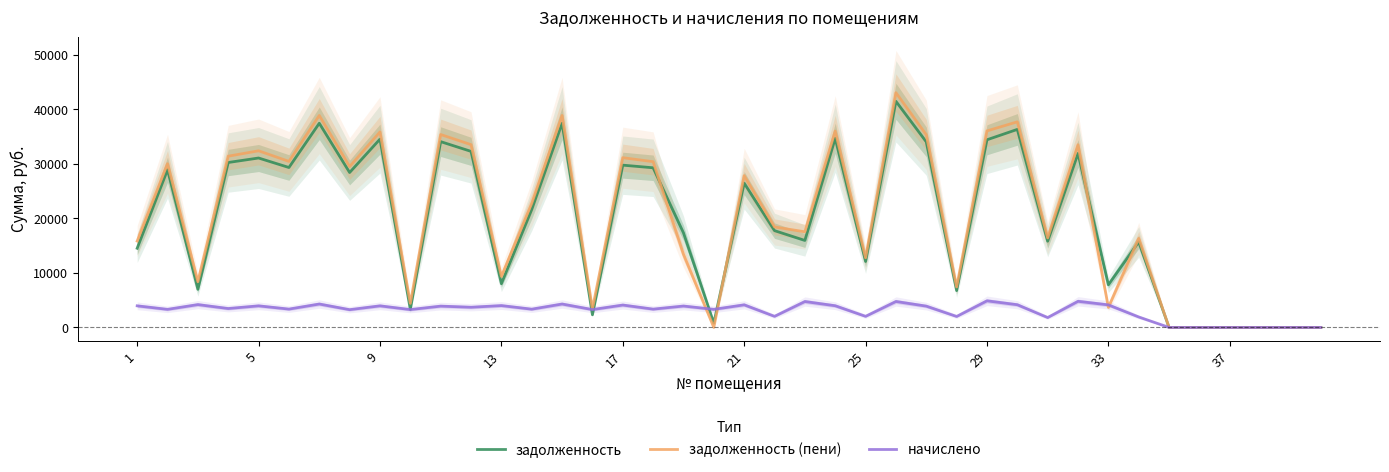

How many distinct data groups are displayed?

3